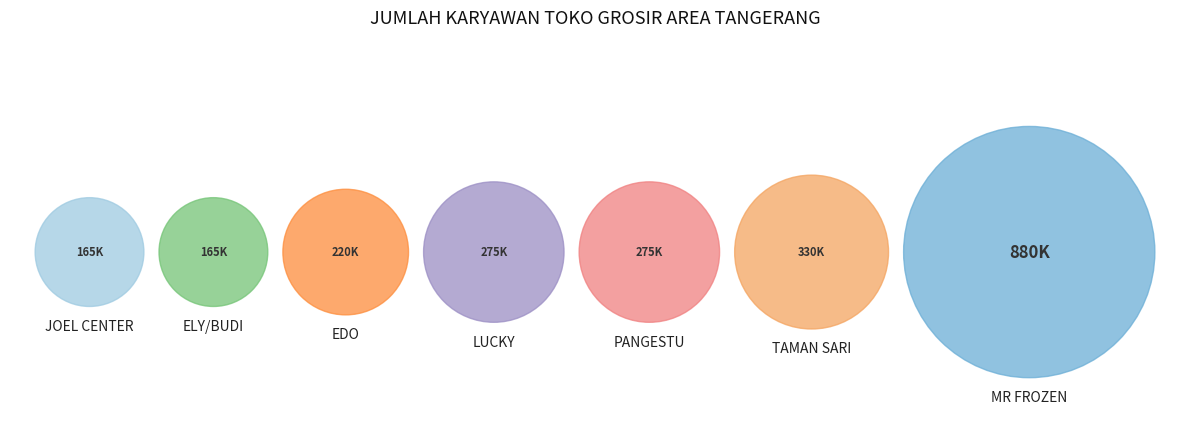

Between JOEL CENTER and MR FROZEN, which is larger?

MR FROZEN